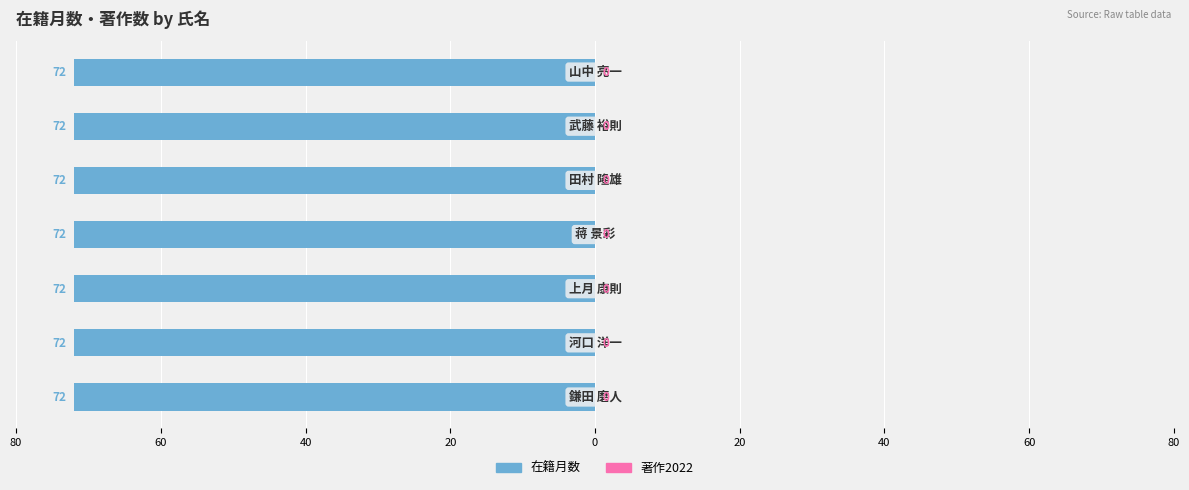

Which category has the lowest value across all series?

鎌田 磨人